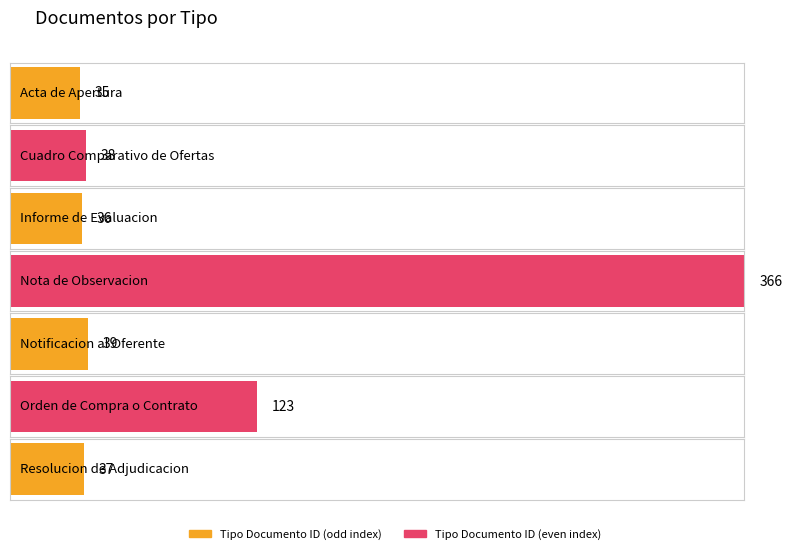

Reading left to right, transcribe all the data shown in this chart.

Acta de Apertura=35	Cuadro Comparativo de Ofertas=38	Informe de Evaluacion=36	Nota de Observacion=366	Notificacion al Oferente=39	Orden de Compra o Contrato=123	Resolucion de Adjudicacion=37